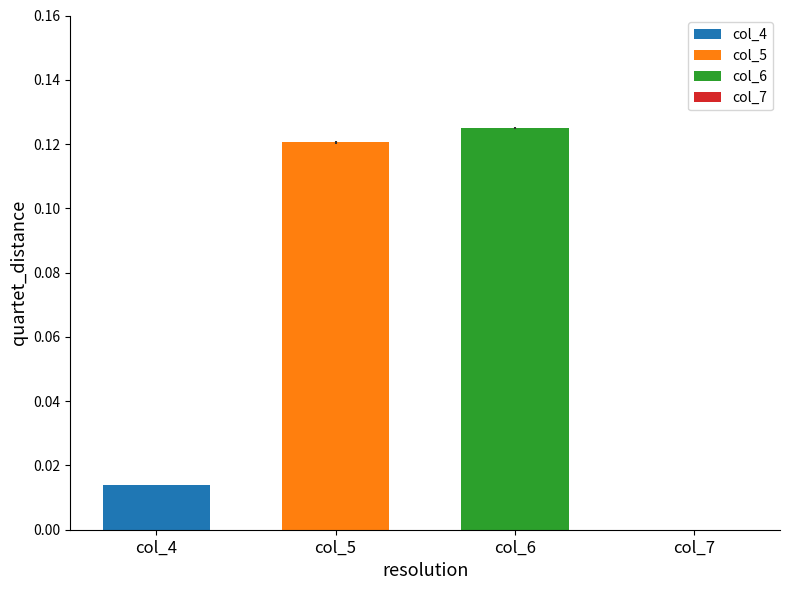

Which has a higher value, col_6 or col_5?

col_6